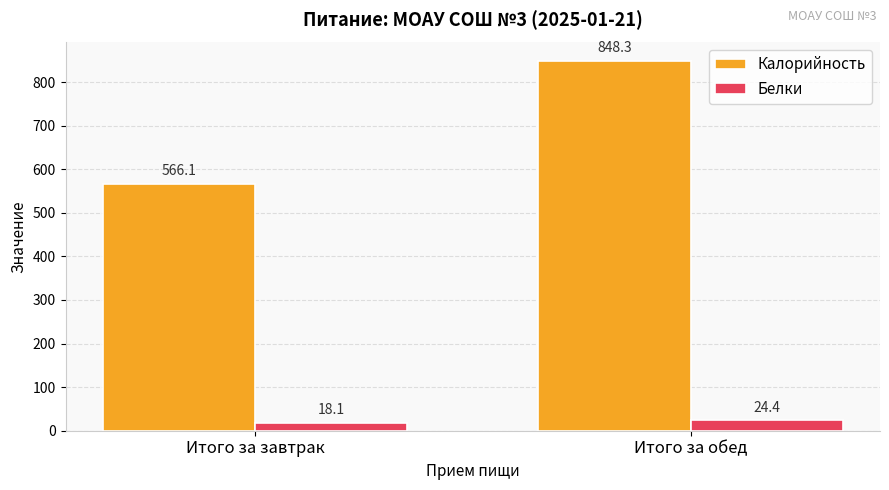

What is the greatest value displayed?

848.3